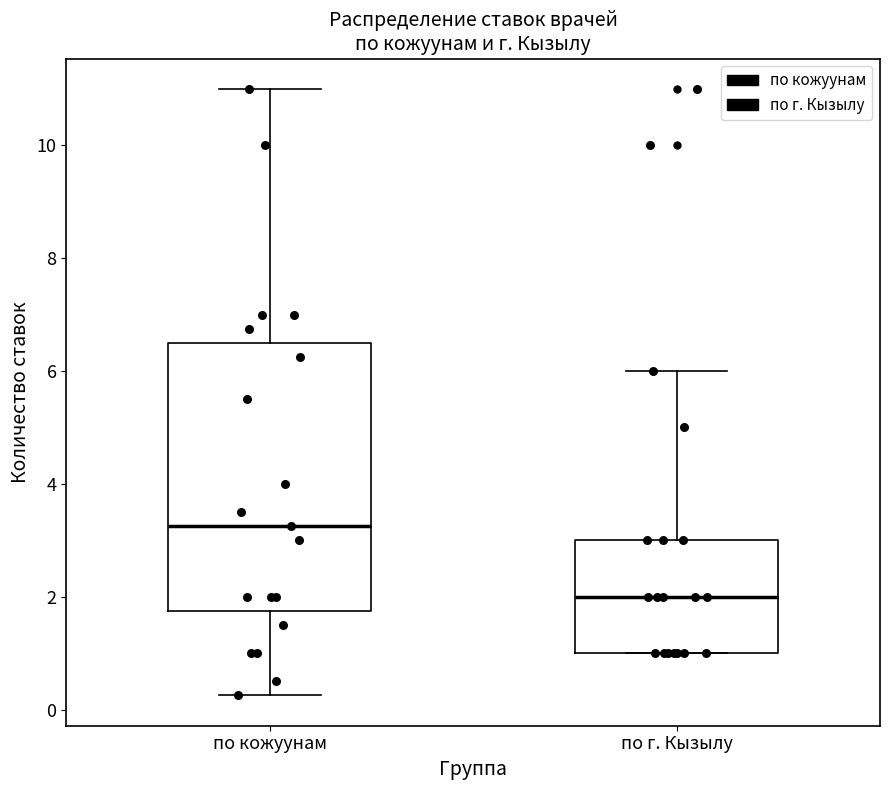

Which box has the highest median line?

по кожуунам